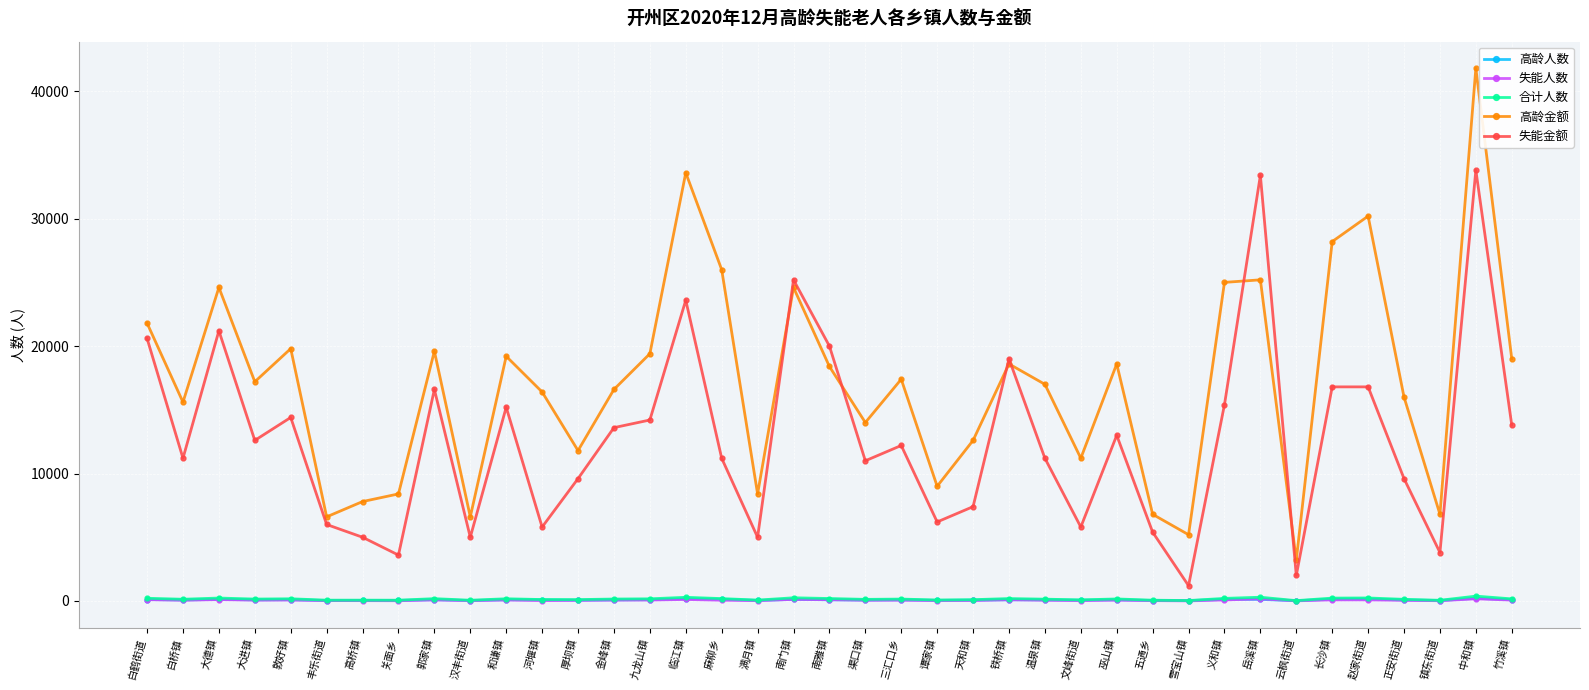

What is the label of the 9th point from the left?

郭家镇